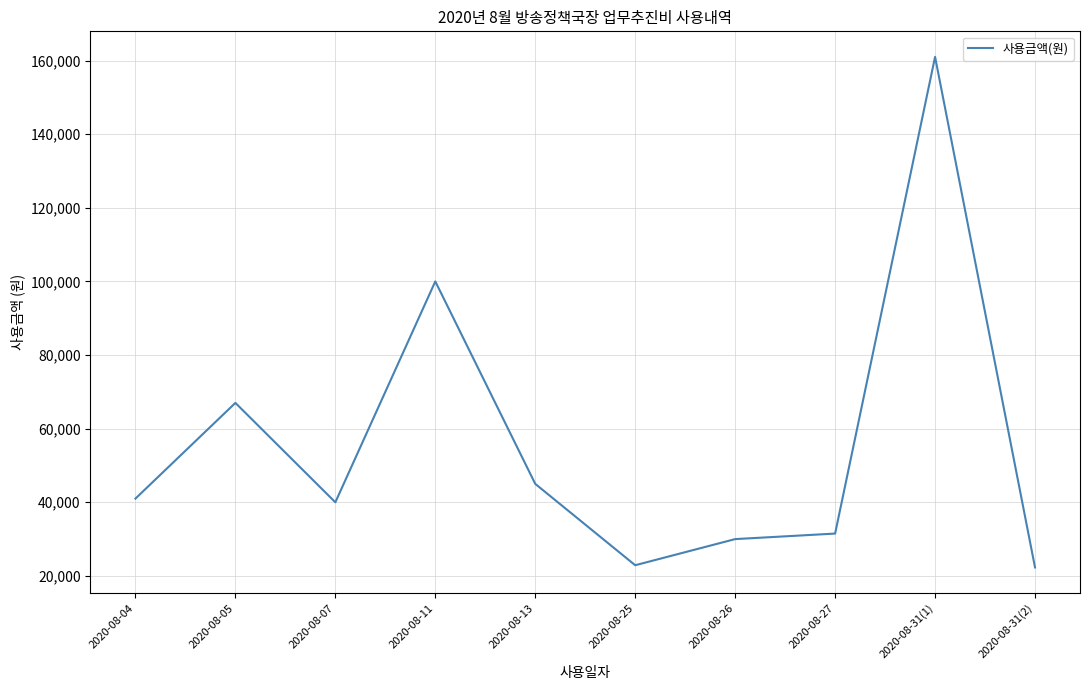

The value at 2020-08-07 is 63507. True or false?

False